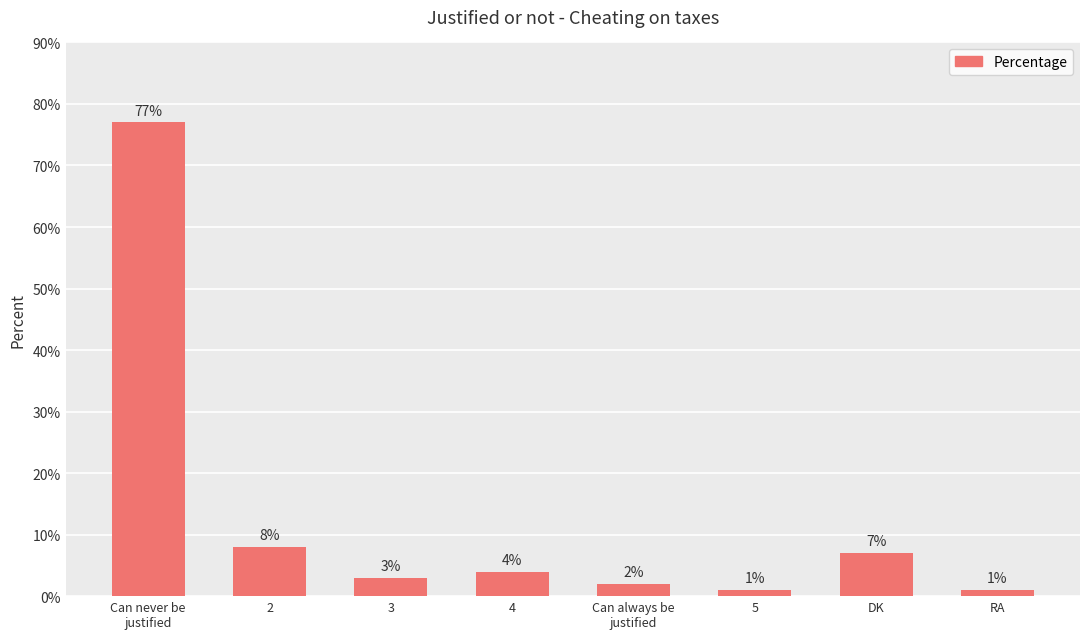

Read the value at 2.

8